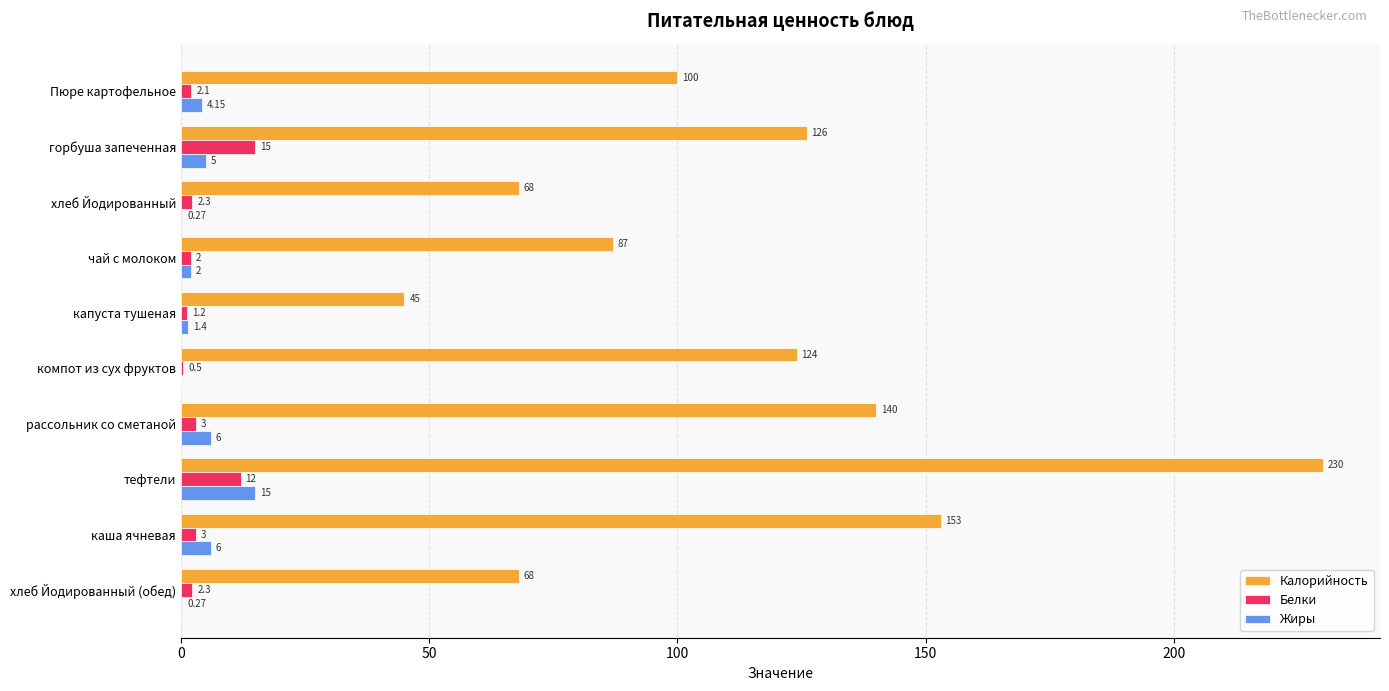

What is the highest value of the Жиры series?

15.0